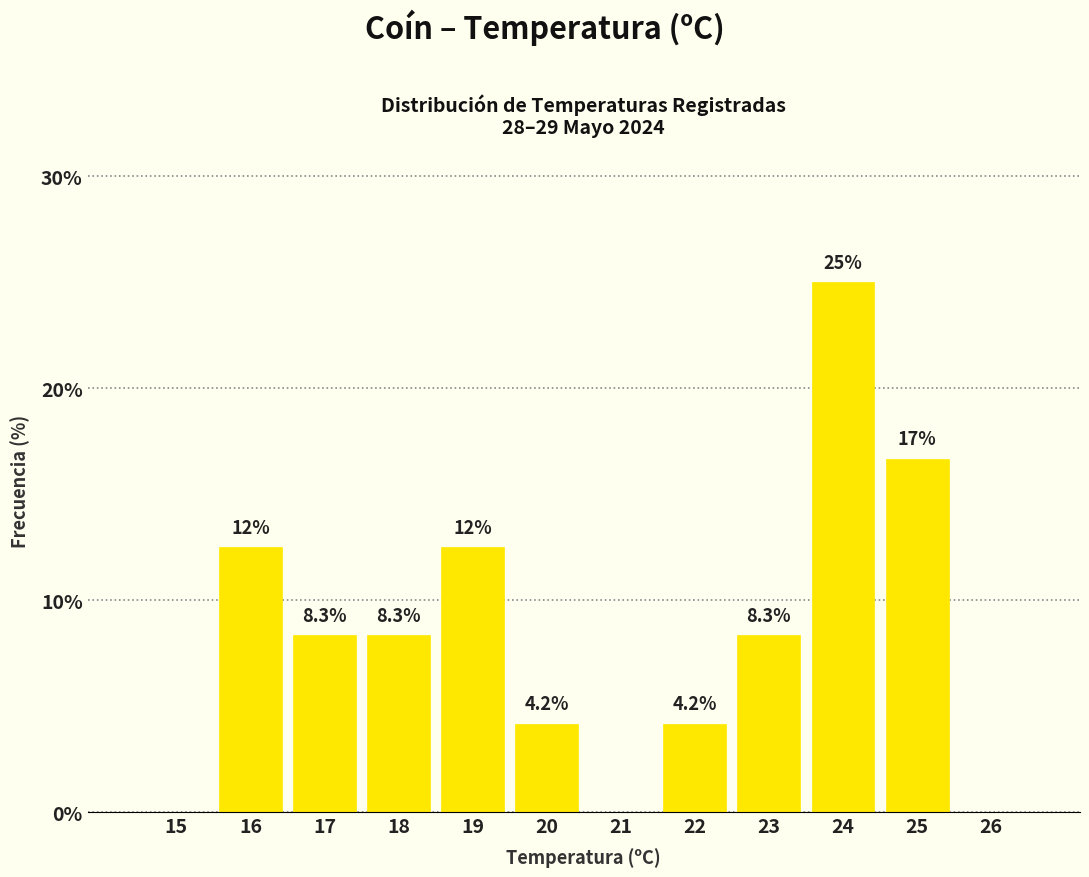

Reading left to right, transcribe all the data shown in this chart.

15=0.0	16=12.5	17=8.3	18=8.3	19=12.5	20=4.2	21=0.0	22=4.2	23=8.3	24=25.0	25=16.7	26=0.0